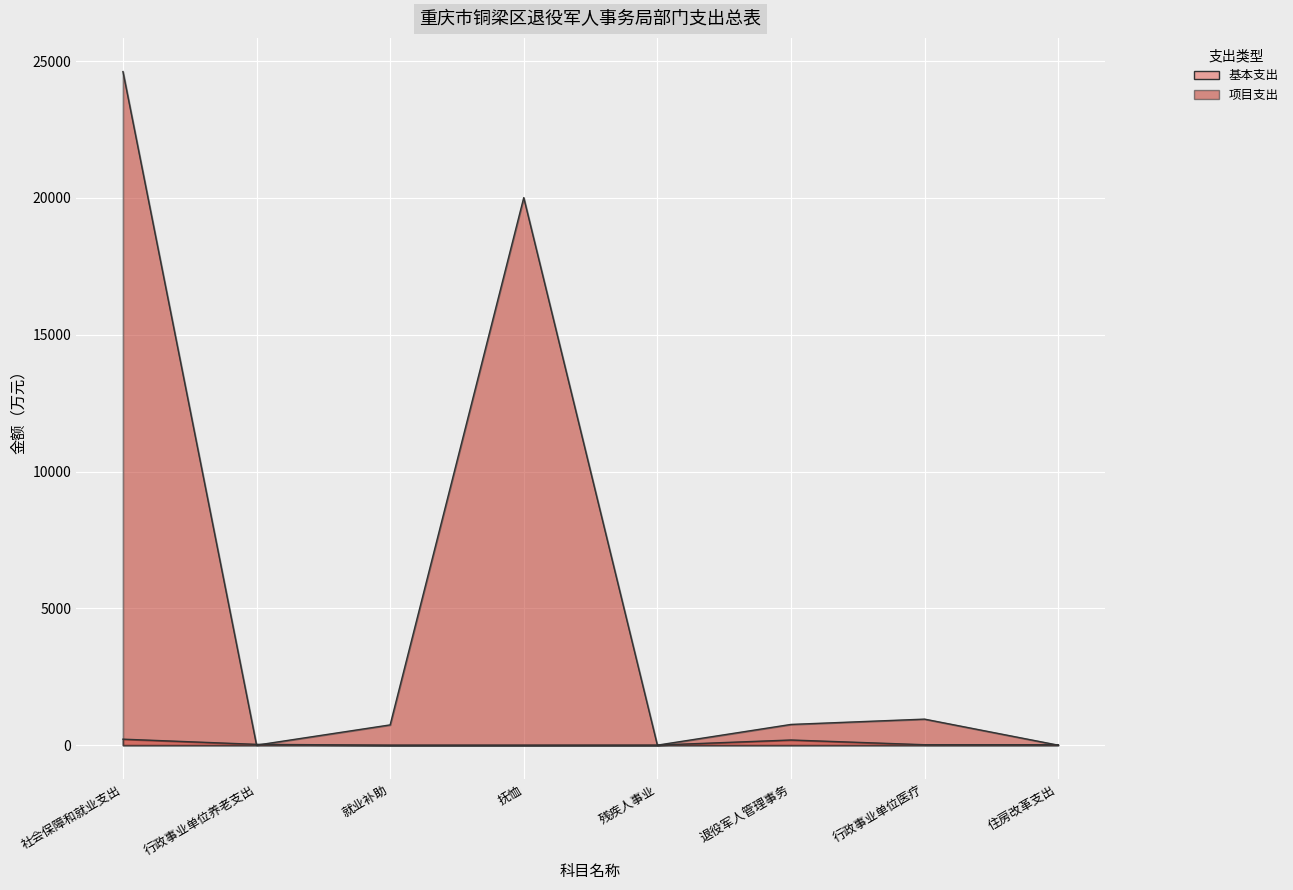

At which label does 项目支出 reach its peak?

社会保障和就业支出